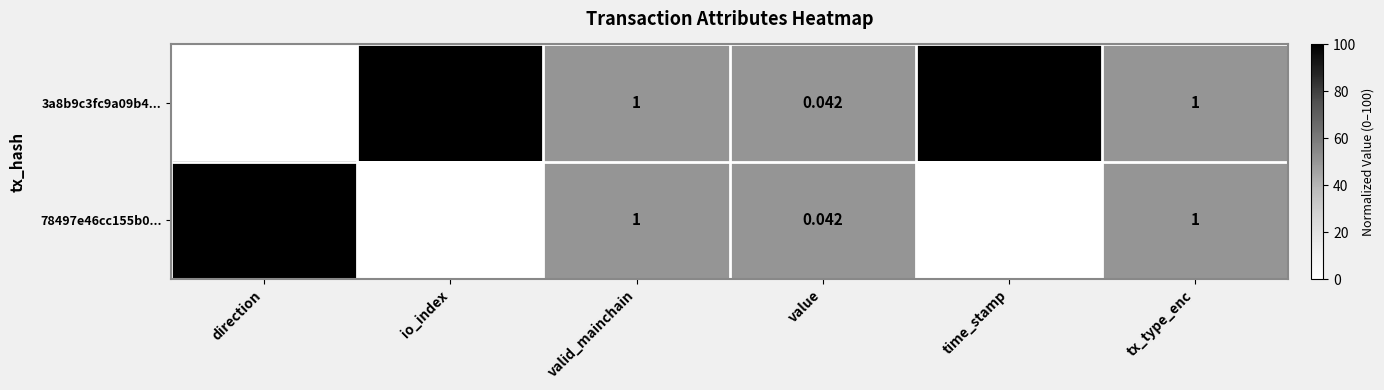

At which label is 78497e46cc155b0... closest to 811005621?

io_index